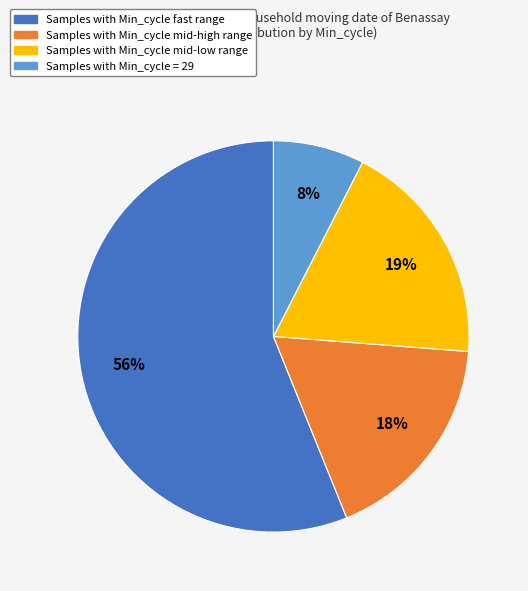

What is the majority slice?

Samples with Min_cycle fast range